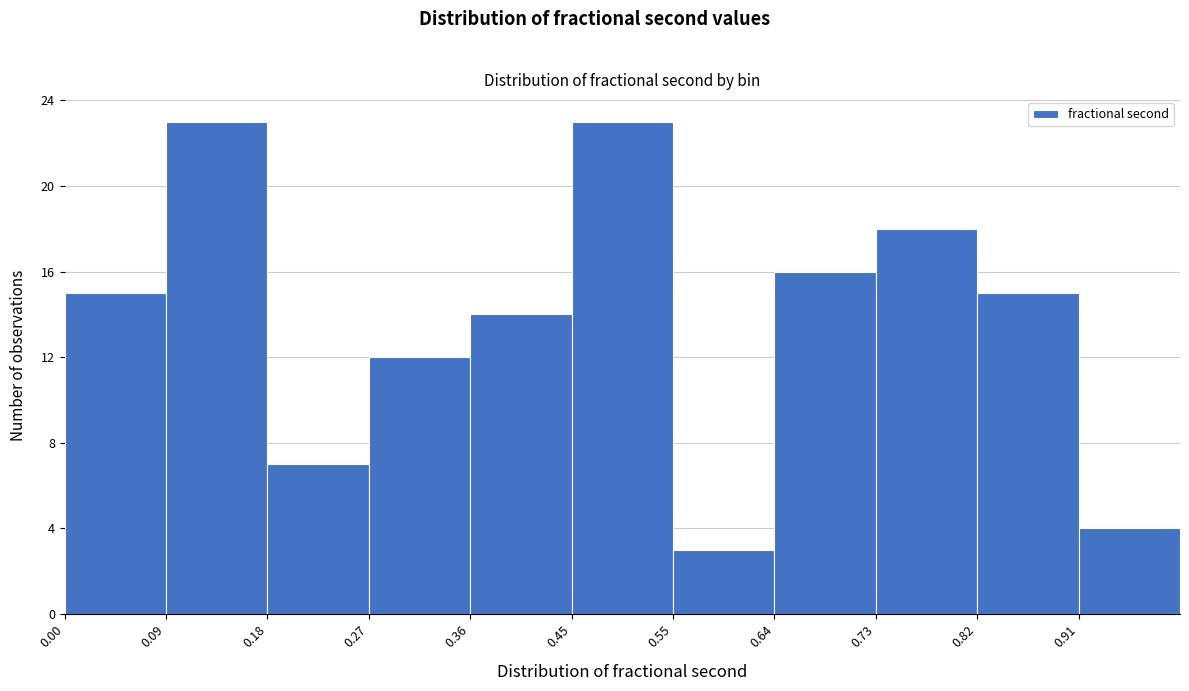

What is the height of the bar covering 0.637 to 0.728 on the x-axis? Neither the bar edges nor the heights are printed on the chart, so give them approximately, as read against the axes.

16